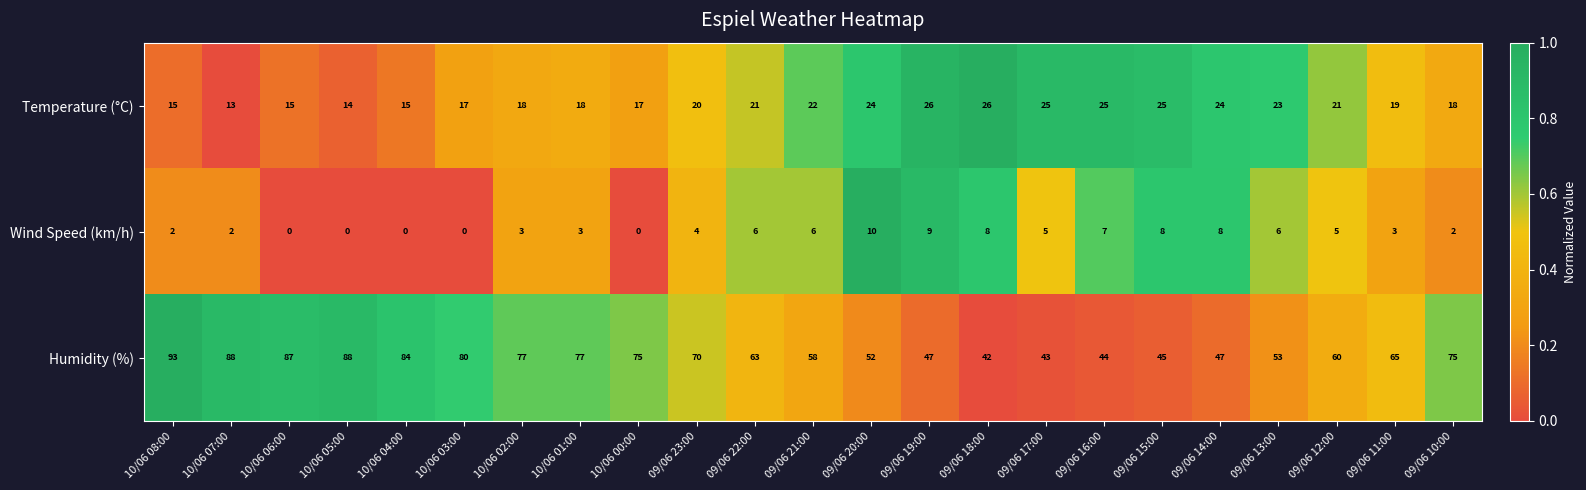

Where does the Humidity (%) series first go above 65?

10/06 08:00